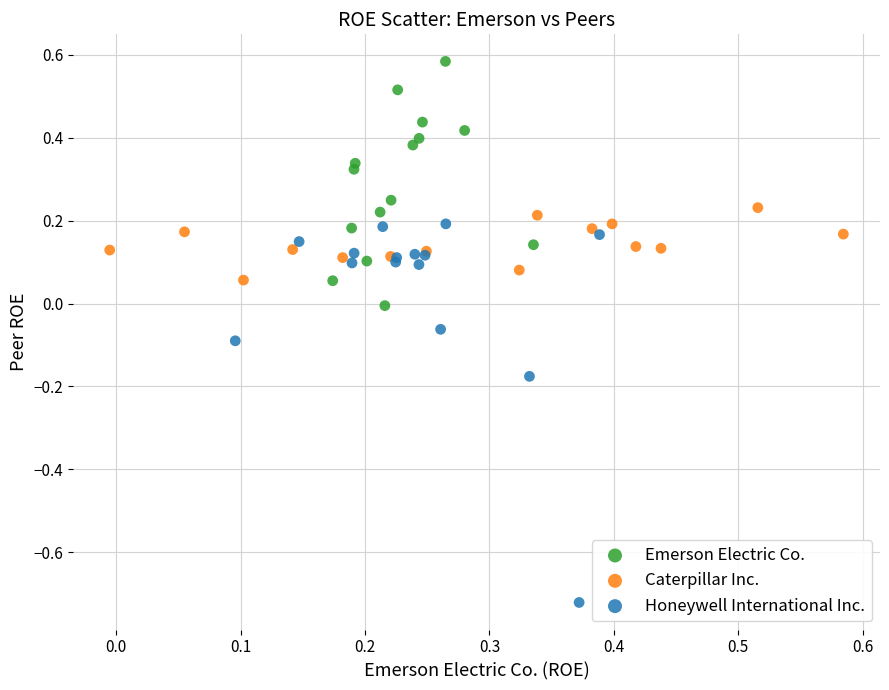

Which series has the largest Y range (max minus min)?

Honeywell International Inc.